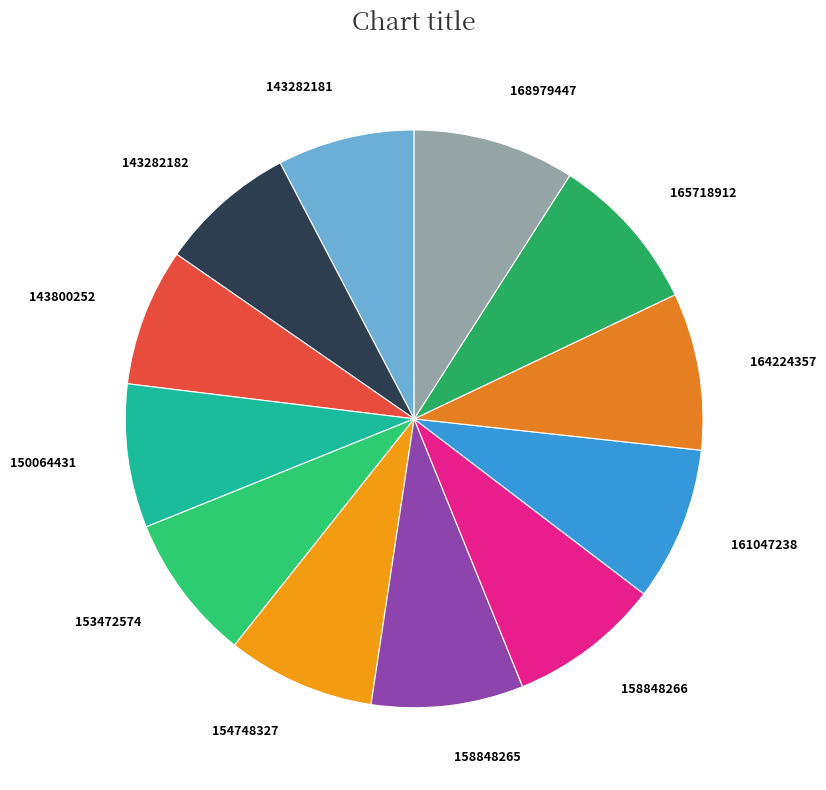

Is 164224357 the majority of the pie?

No